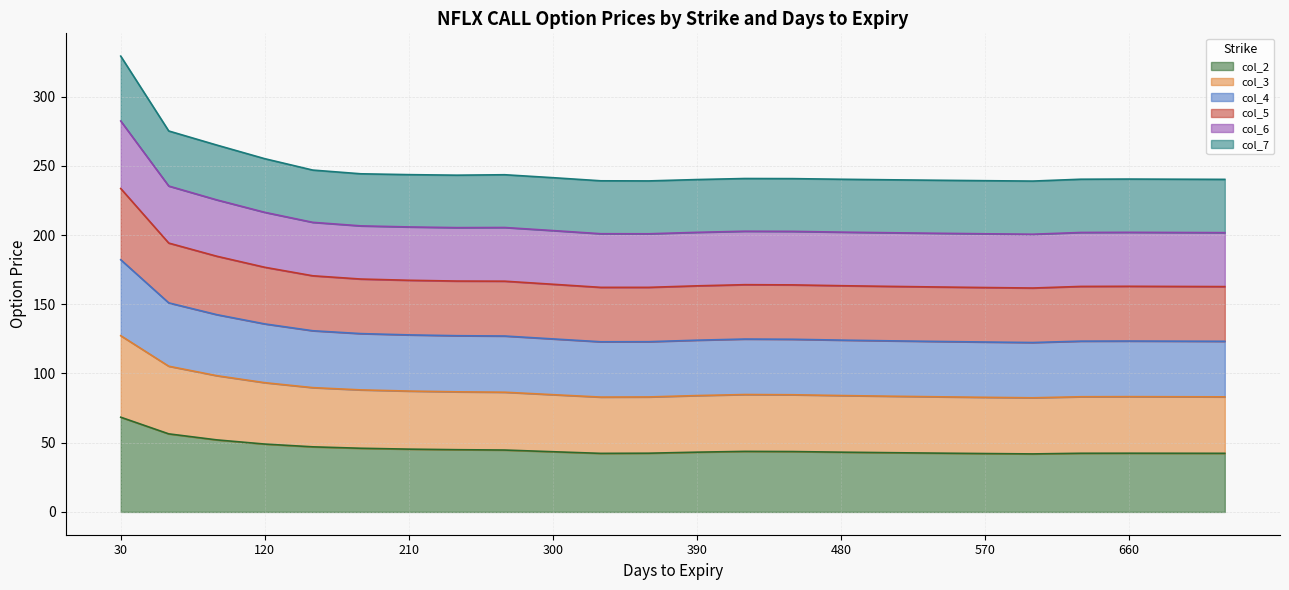

Which category has the lowest value in the col_4 series?

600